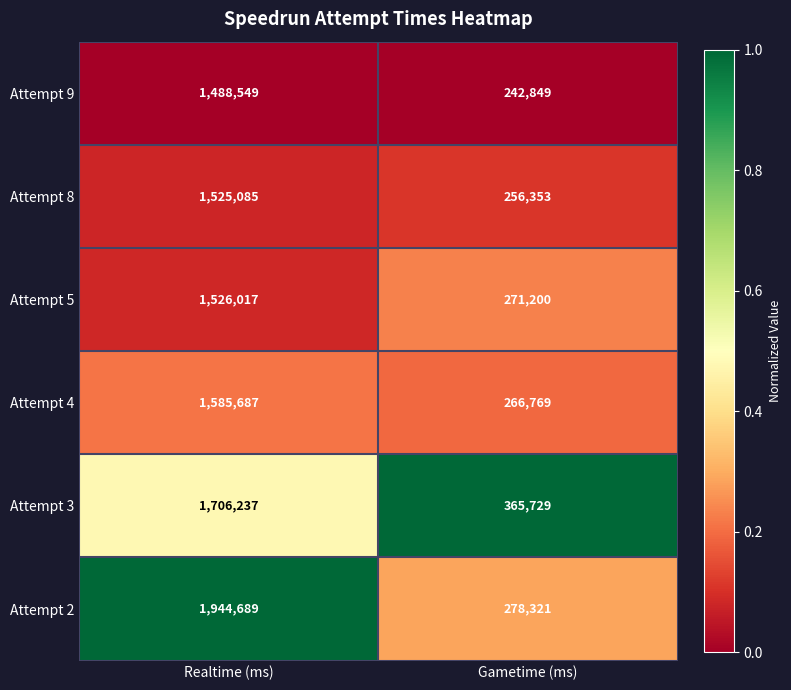

The value of Attempt 8 at Gametime (ms) is 78010. True or false?

False